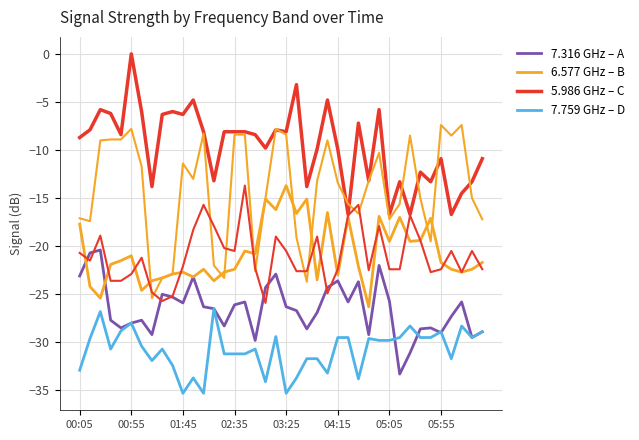

Does the chart display data point markers on the line(s)?

No